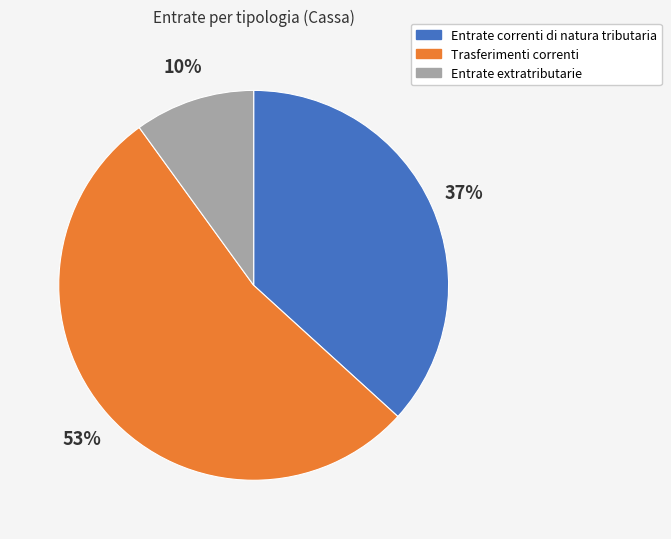

How many segments does this pie chart have?

3